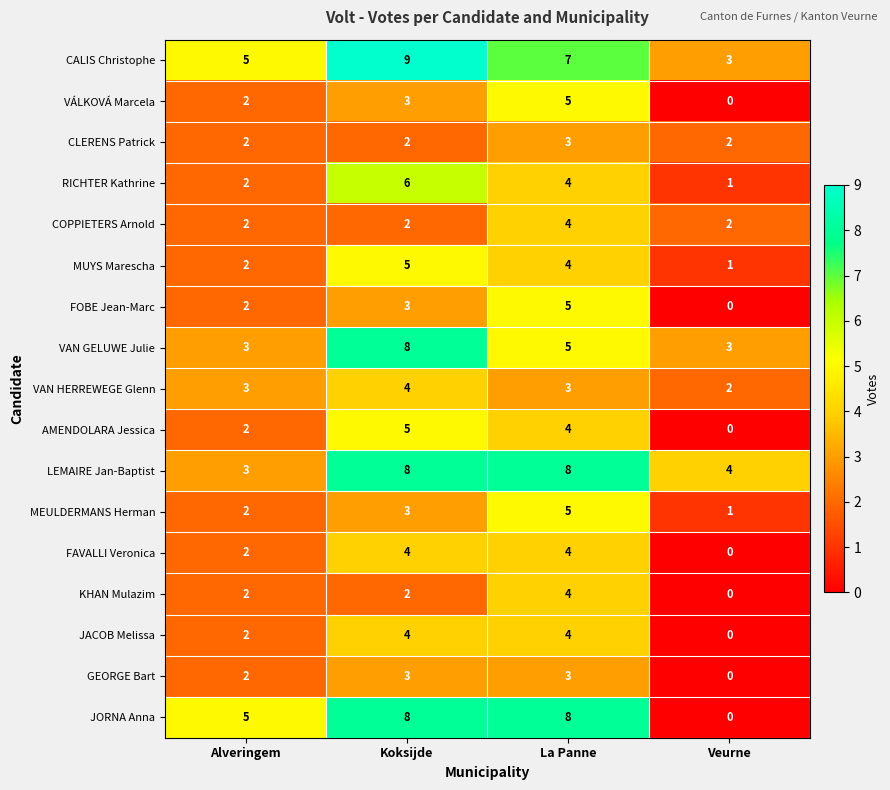

Rank the categories by MUYS Marescha value from lowest to highest.

Veurne, Alveringem, La Panne, Koksijde